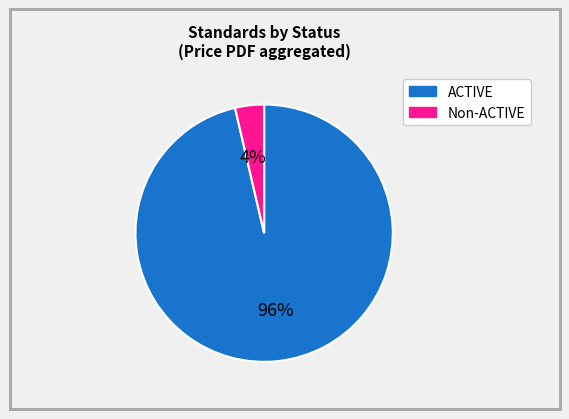

To the nearest percent, what is the average slice percentage?

50%